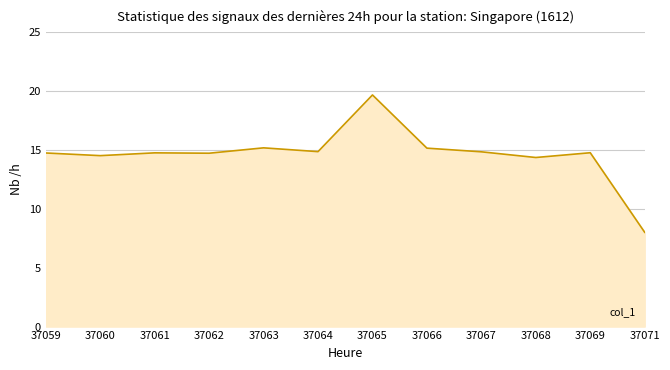

What is the maximum value shown in the chart?

19.7